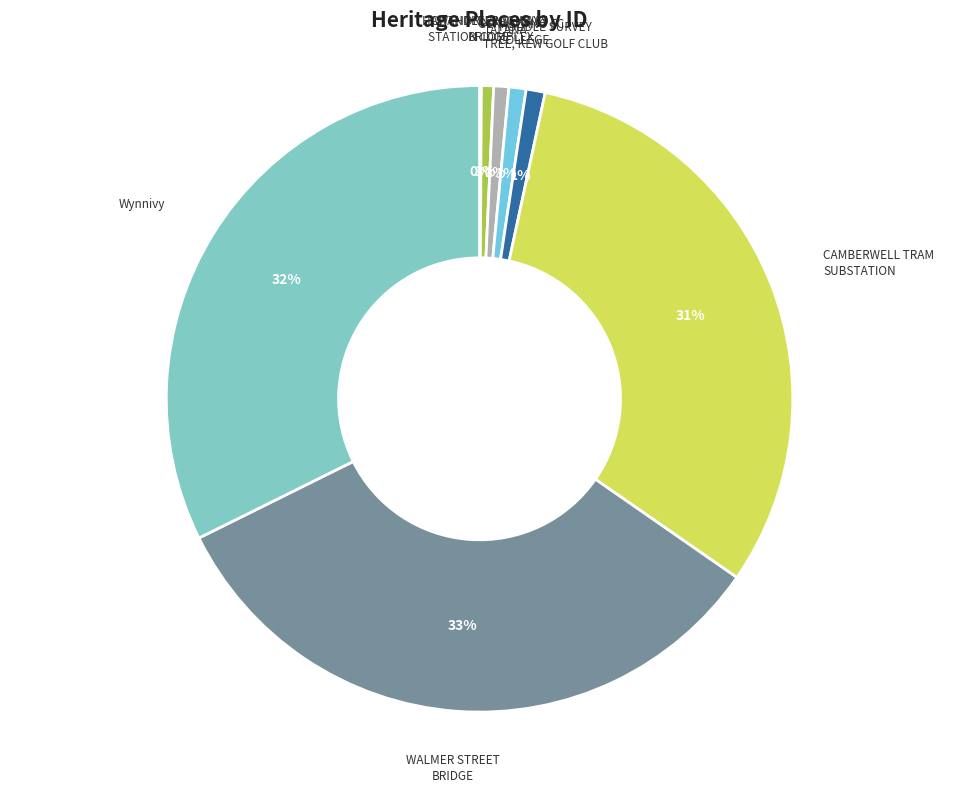

Is there a majority slice in this chart?

No